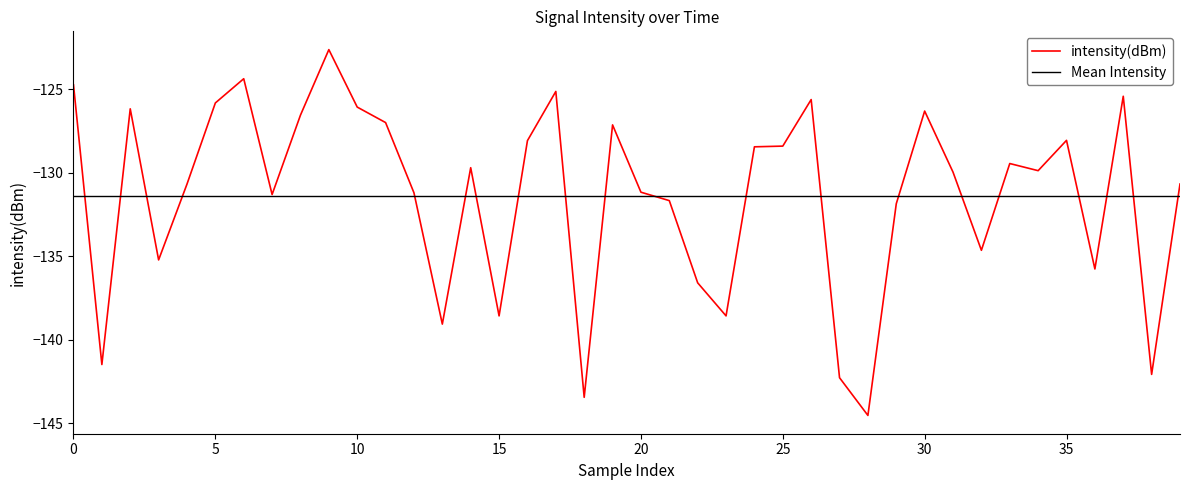

What is the minimum value for intensity(dBm)?

-144.5